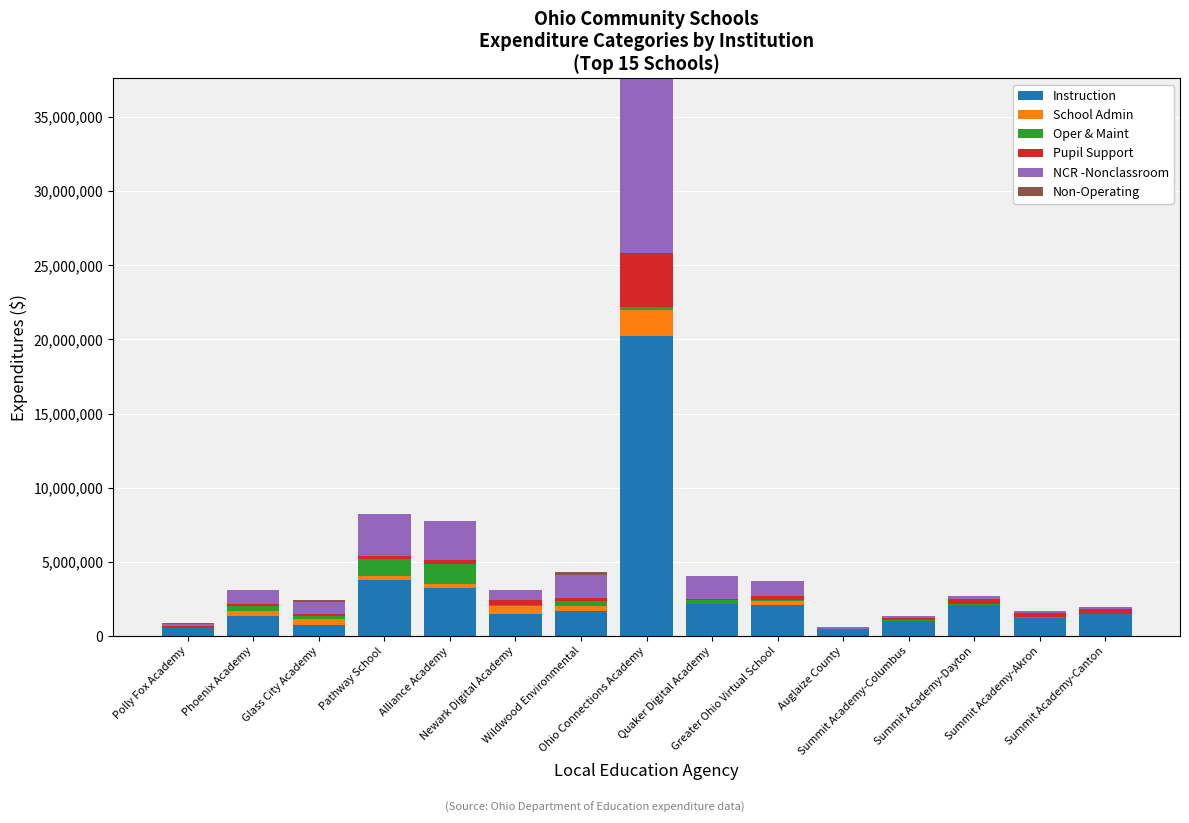

How many data points in Instruction are above 1502463?

8